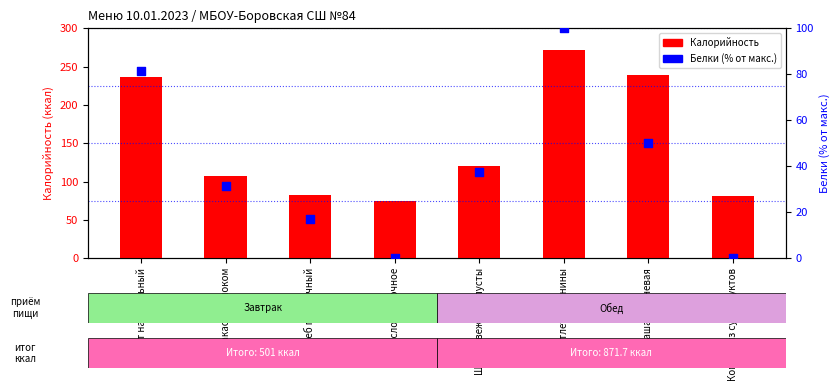

At which category is the sum across all series the highest?

Котлета свинины